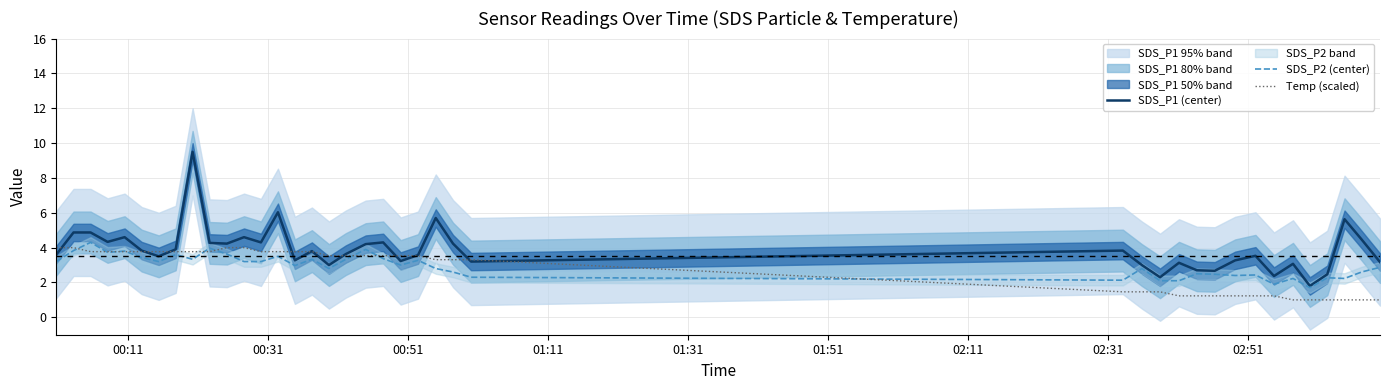

Where do SDS_P1 (center) and Temp (scaled) first cross each other?

00:11 and 00:31